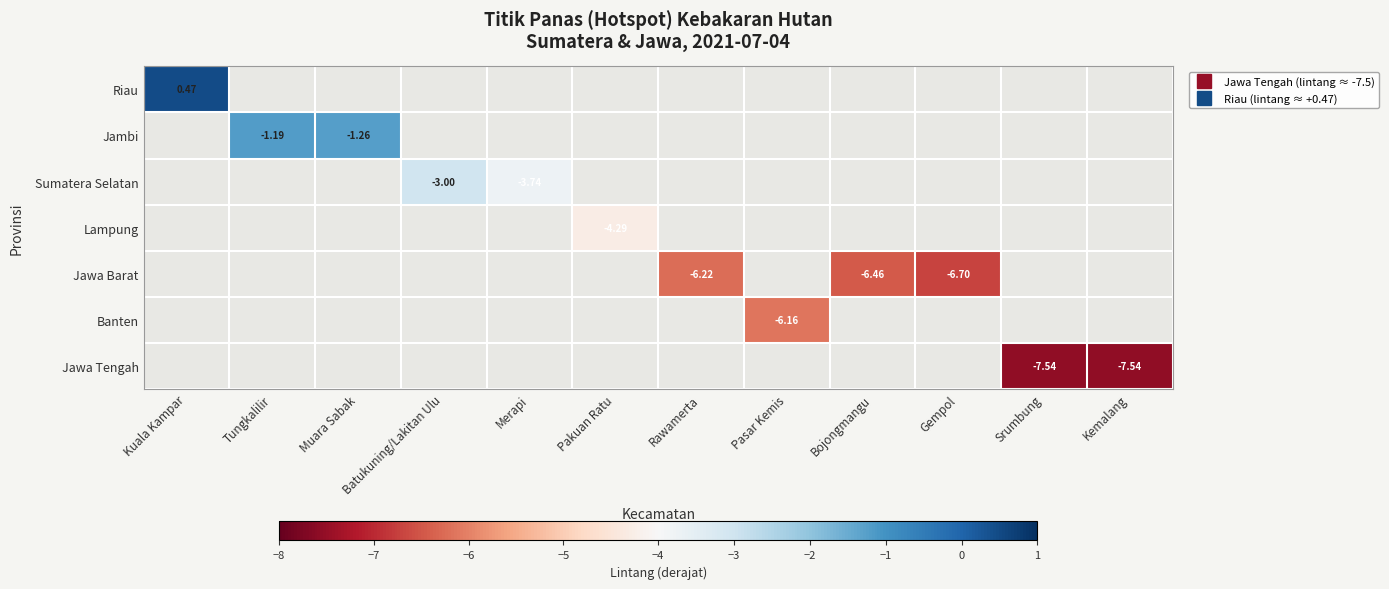

The Jawa Barat series shows -10.2 at Gempol. True or false?

False